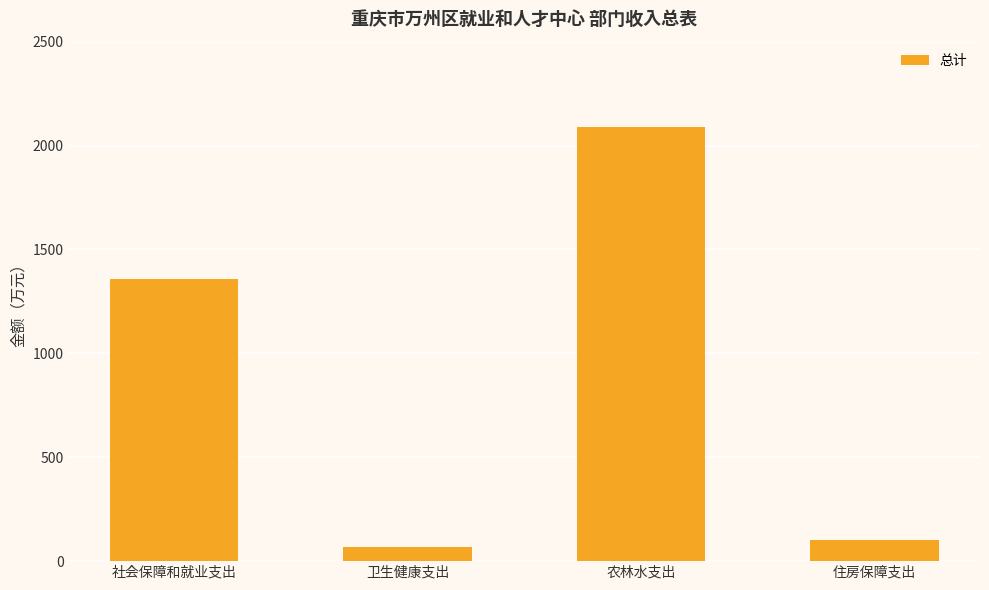

What is the difference between the maximum and minimum values?

2021.5